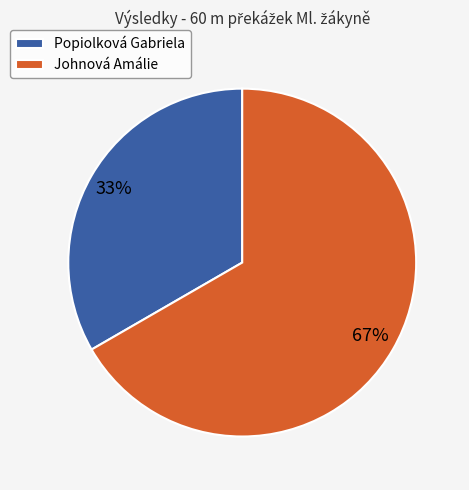

Do Johnová Amálie and Popiolková Gabriela together represent more than half of the pie?

Yes